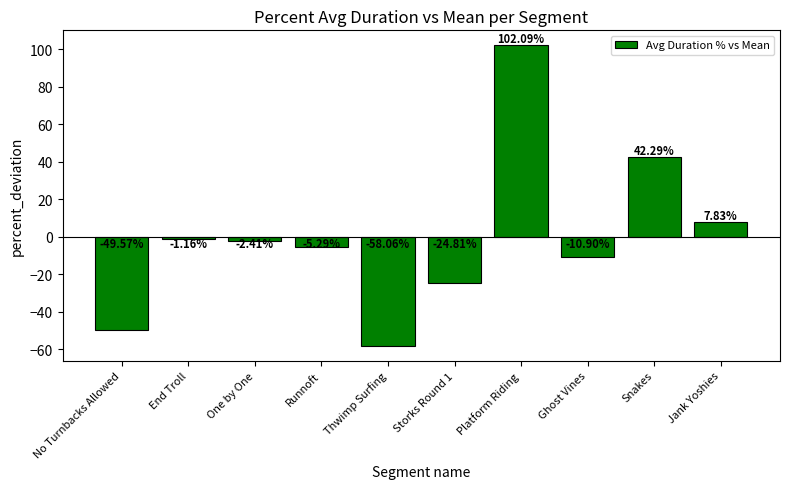

Is it true that the value at Platform Riding is 67.5?

False